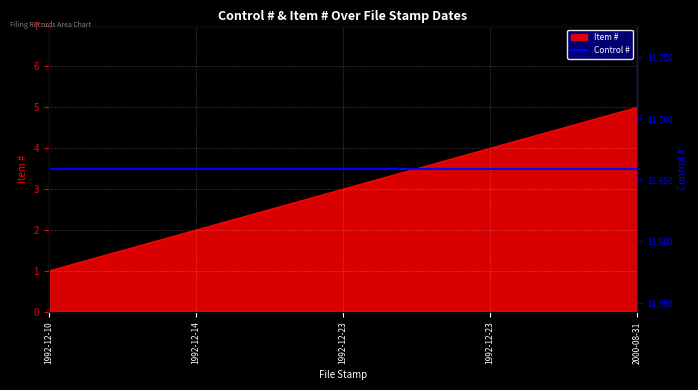

At which category does the chart reach its minimum across all series?

1992-12-10